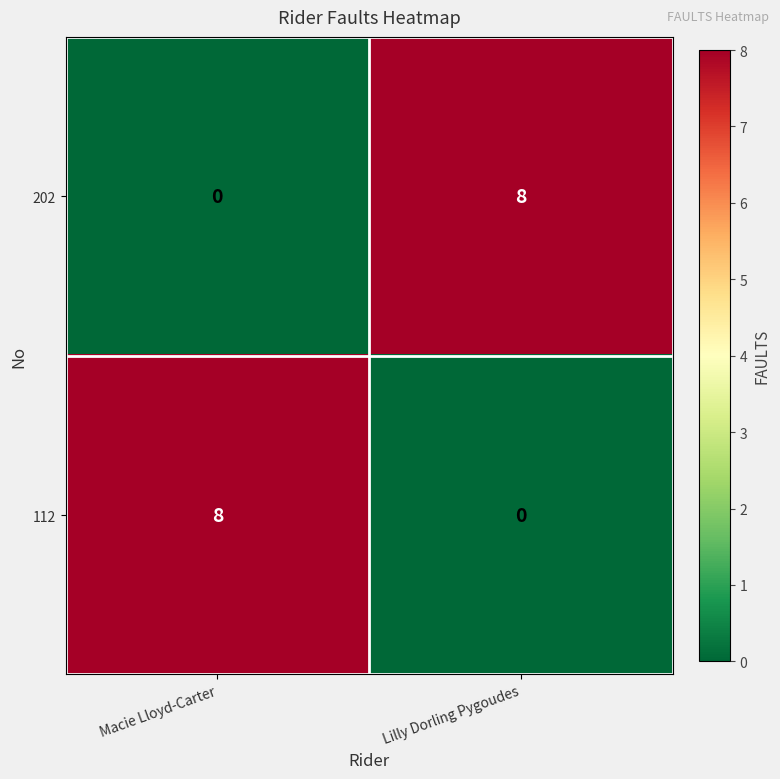

What is the sum of all 112 values?

8